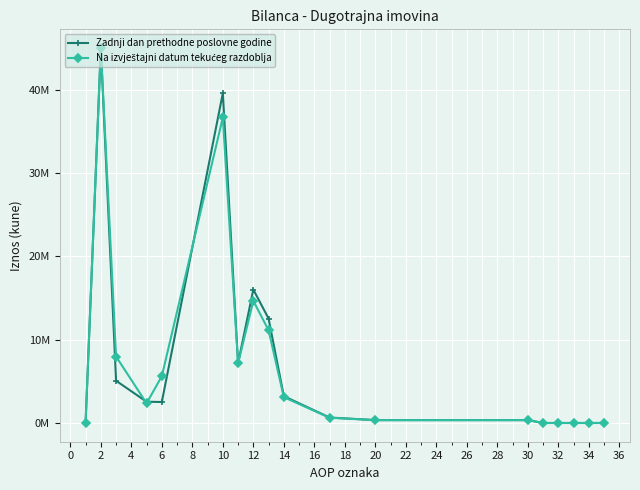

Is this an area chart (filled region under the line)?

No